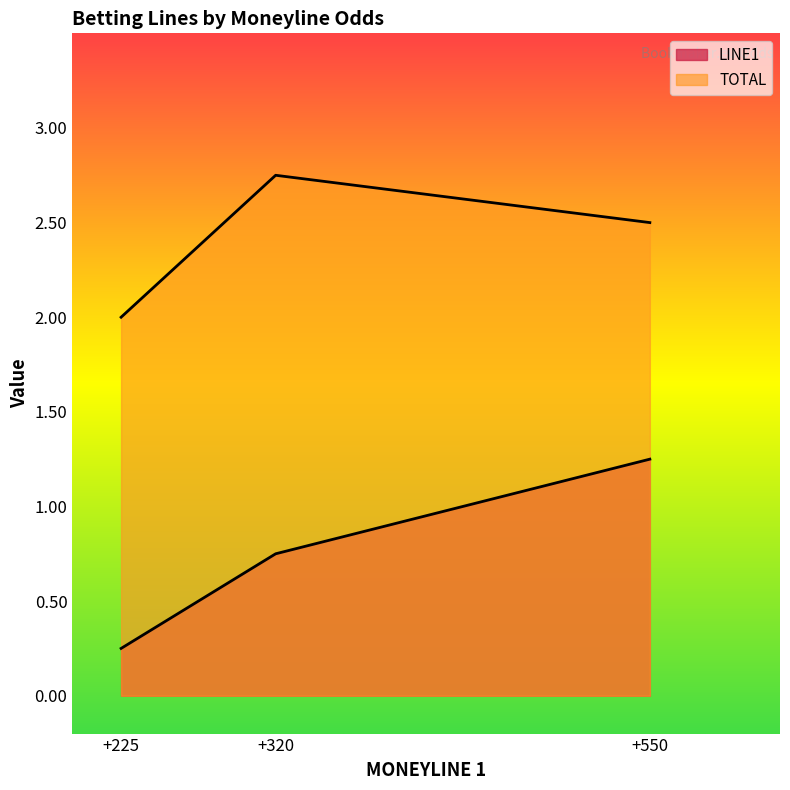

At which label is TOTAL closest to 2?

225